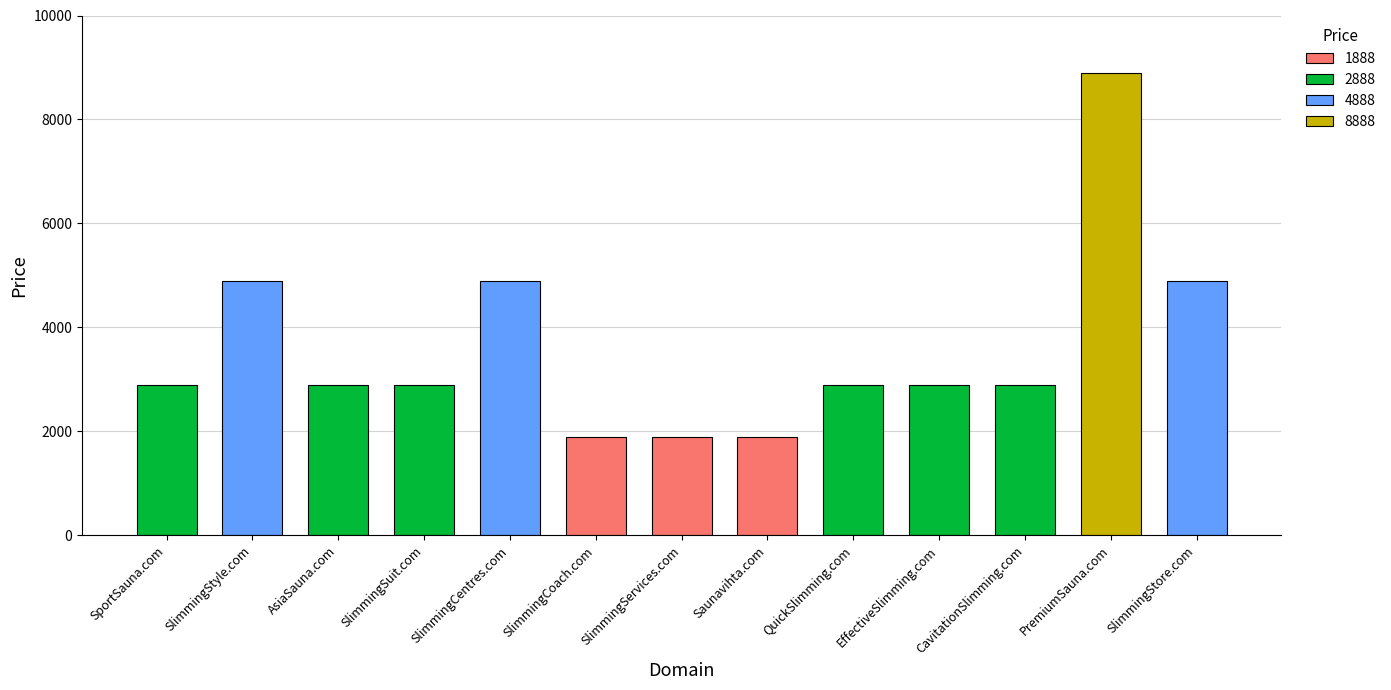

List the labels in order of value, smallest first.

SlimmingCoach.com, SlimmingServices.com, Saunavihta.com, SportSauna.com, AsiaSauna.com, SlimmingSuit.com, QuickSlimming.com, EffectiveSlimming.com, CavitationSlimming.com, SlimmingStyle.com, SlimmingCentres.com, SlimmingStore.com, PremiumSauna.com